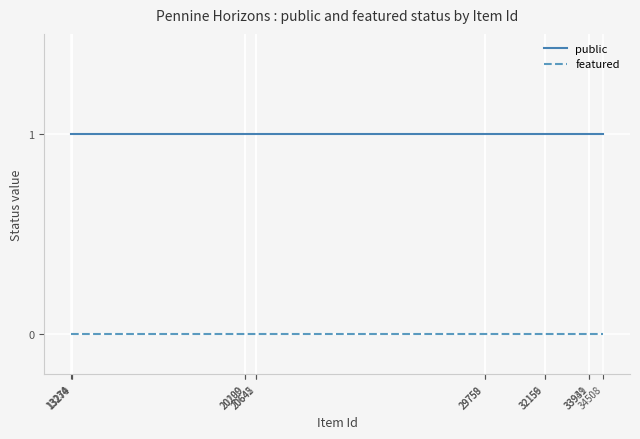

True or false: featured and public intersect in this chart.

False